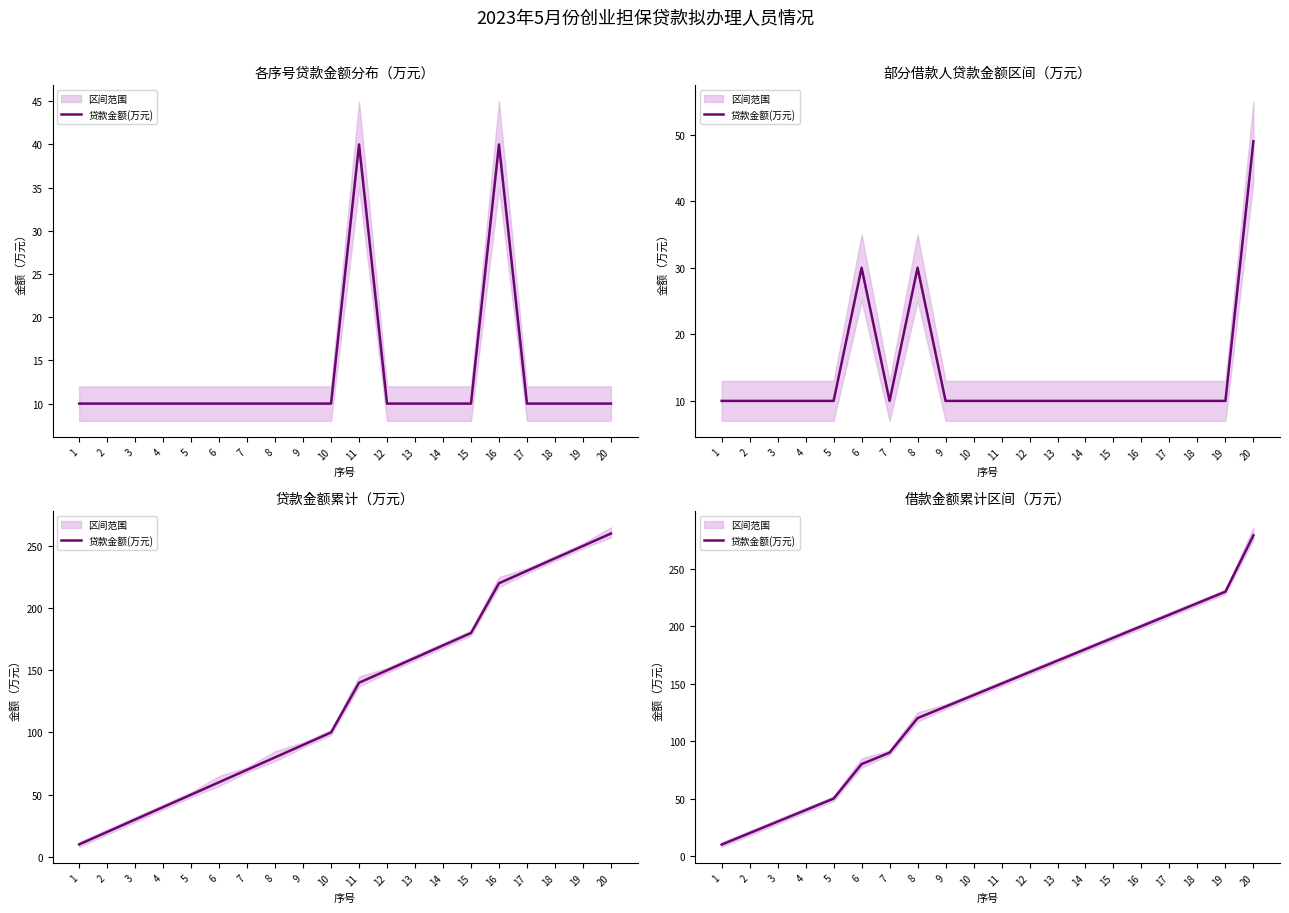

What is the ratio of the value at 5 to the value at 7?

0.6